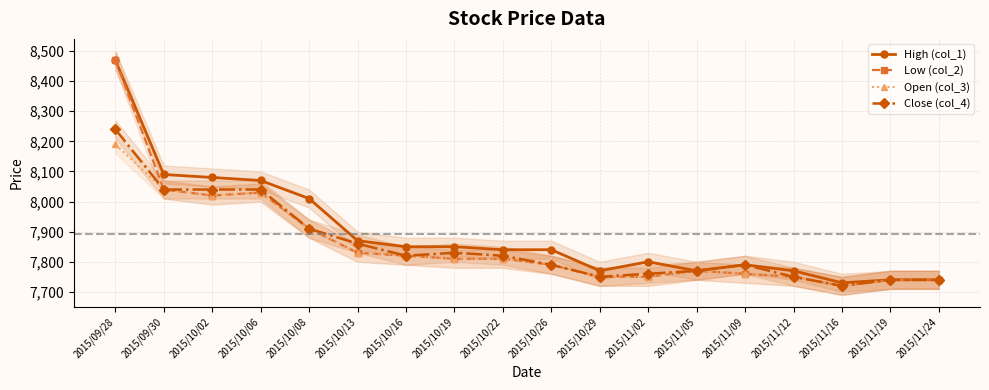

What is the sum of all Open (col_3) values?

141230